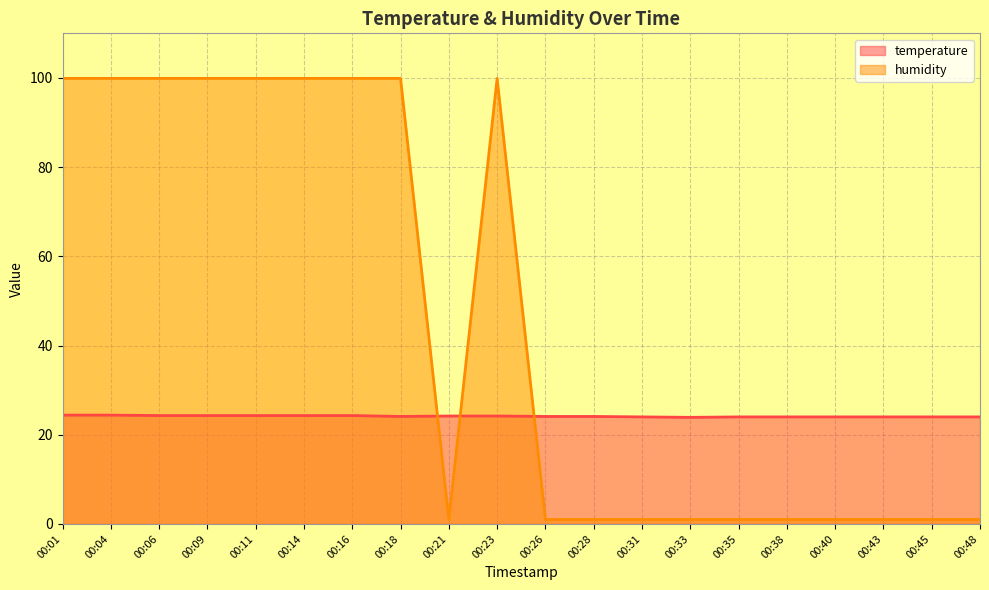

Reading right to left, what are all the values shown in this chart?

temperature: 24.0	24.0	24.0	24.0	24.0	24.0	23.9	24.0	24.1	24.1	24.2	24.2	24.1	24.3	24.3	24.3	24.3	24.3	24.4	24.4
humidity: 1.0	1.0	1.0	1.0	1.0	1.0	1.0	1.0	1.0	1.0	99.9	1.0	99.9	99.9	99.9	99.9	99.9	99.9	99.9	99.9